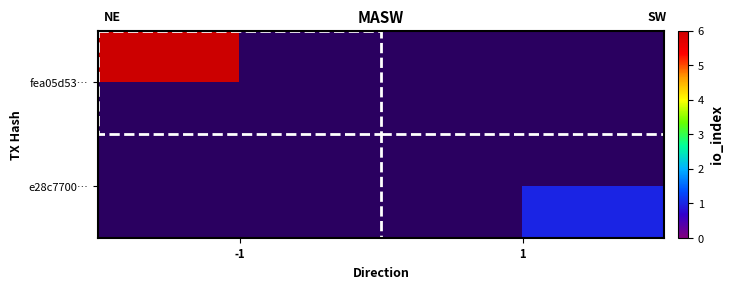

How many distinct data groups are displayed?

2